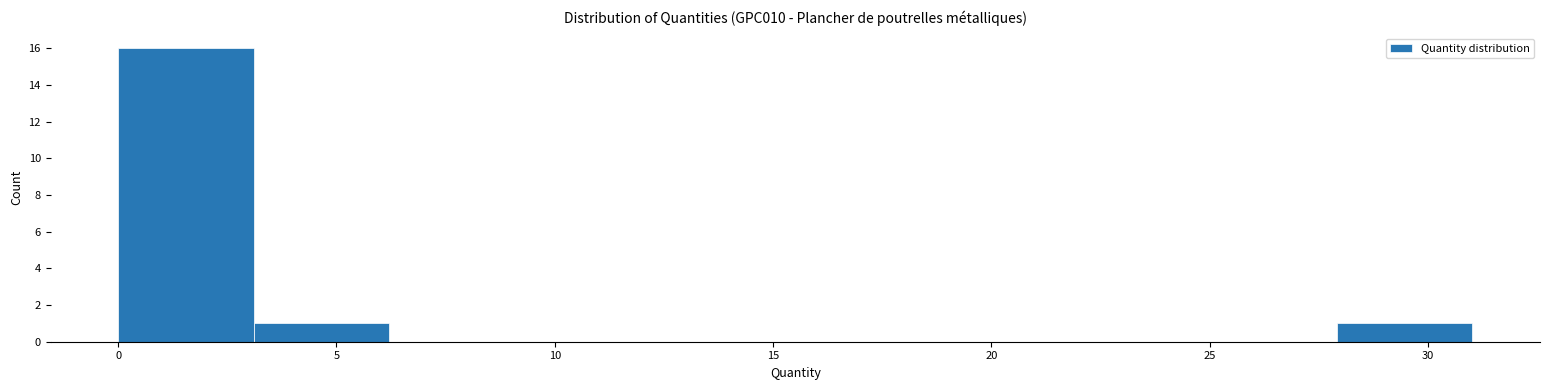

Reading left to right, transcribe this chart: for each bar, give the range it covers on the x-axis and its height. Neither the bar edges nor the heights are printed on the chart, so give them approximately, as read against the axes.

0.0 to 3.0: 16
3.0 to 6.0: 1
6.0 to 9.5: 0
9.5 to 12.5: 0
12.5 to 15.5: 0
15.5 to 18.5: 0
18.5 to 21.5: 0
21.5 to 25.0: 0
25.0 to 28.0: 0
28.0 to 31.0: 1